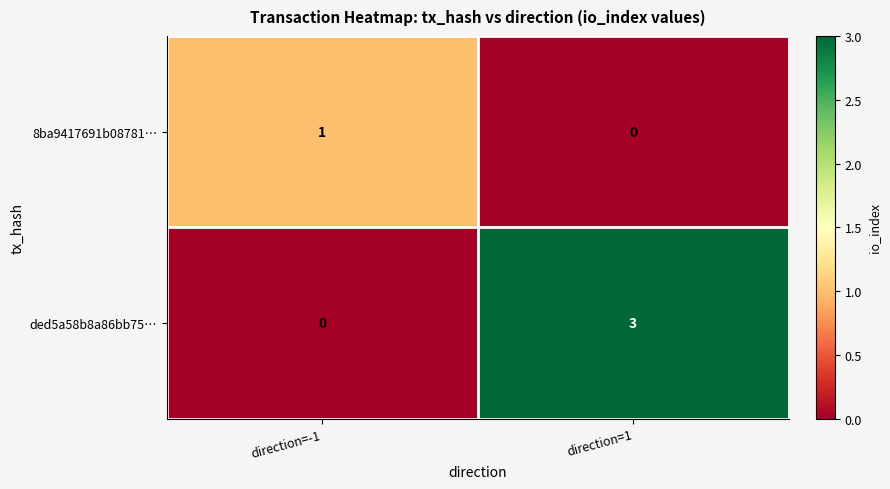

Read the ded5a58b8a86bb75… value at direction=1.

3